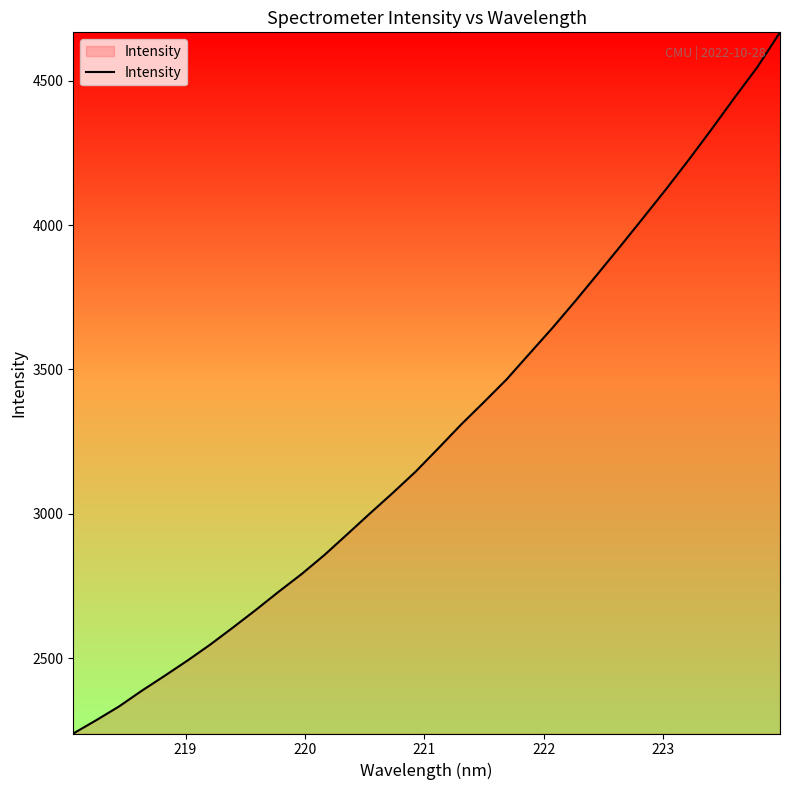

What is the minimum value shown in the chart?

2239.0